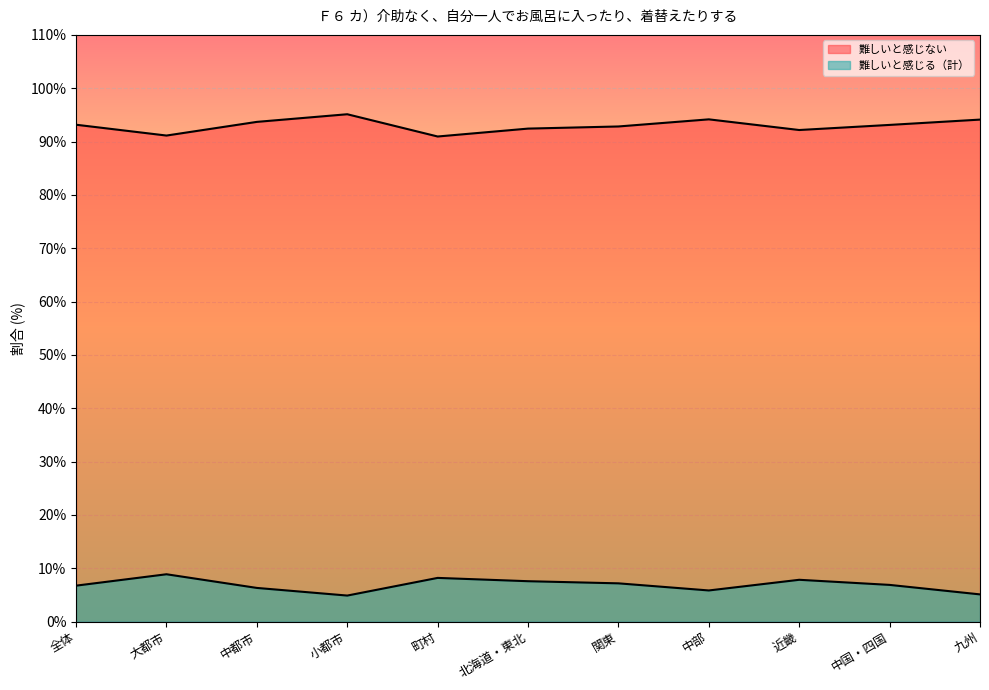

True or false: 難しいと感じない and 難しいと感じる（計） intersect in this chart.

False